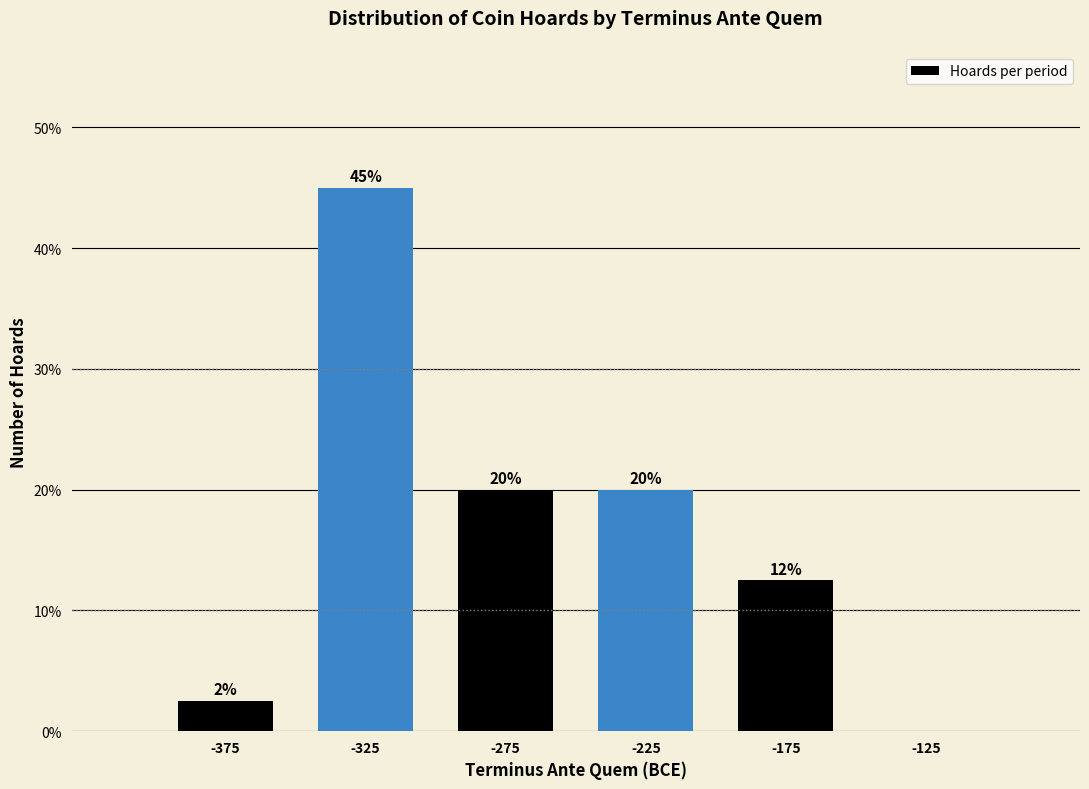

Over which range of the x-axis is the bar tallest?

-350 to -300